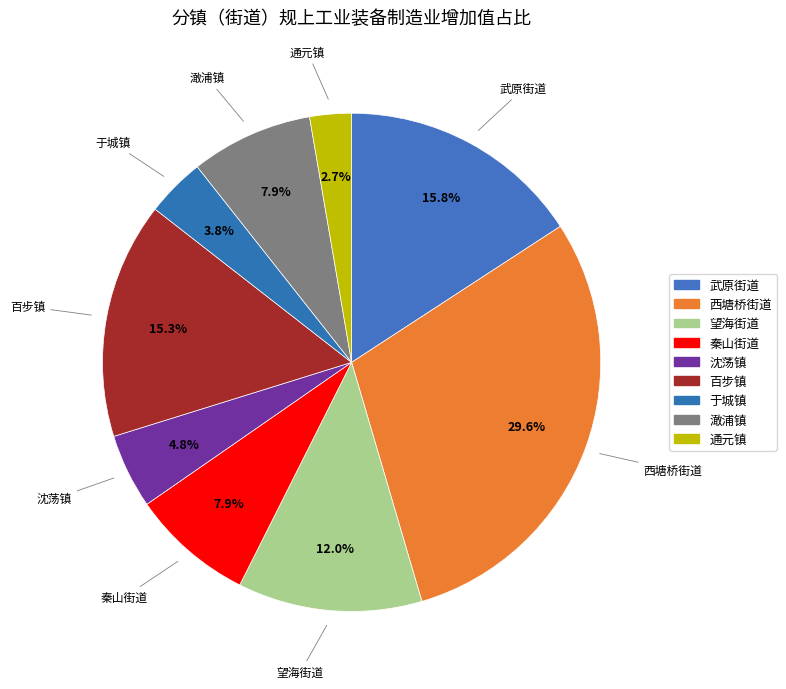

To the nearest percent, what percentage of the pie is 澉浦镇?

8%